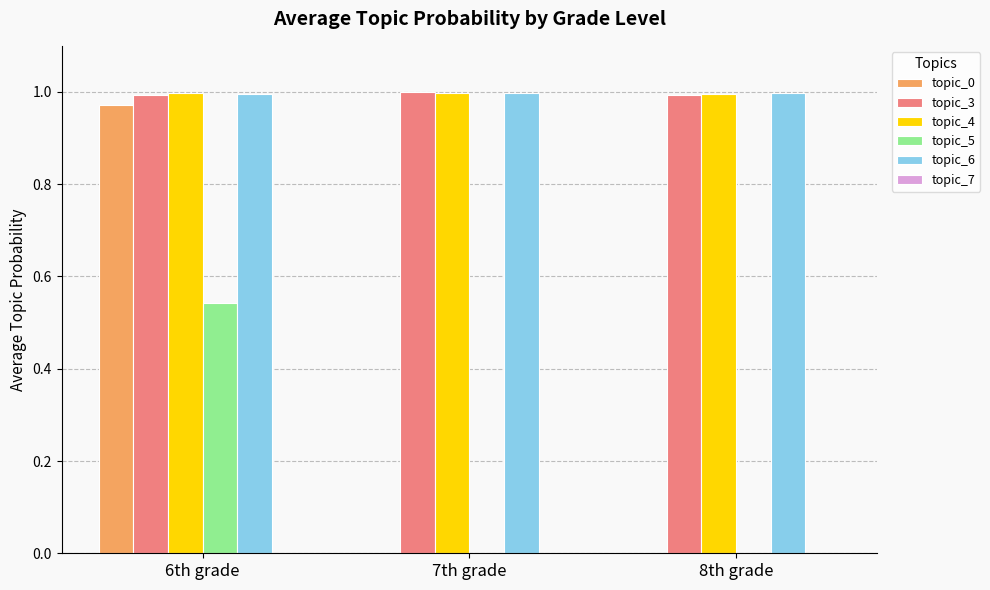

Which category has the highest value in the topic_5 series?

6th grade